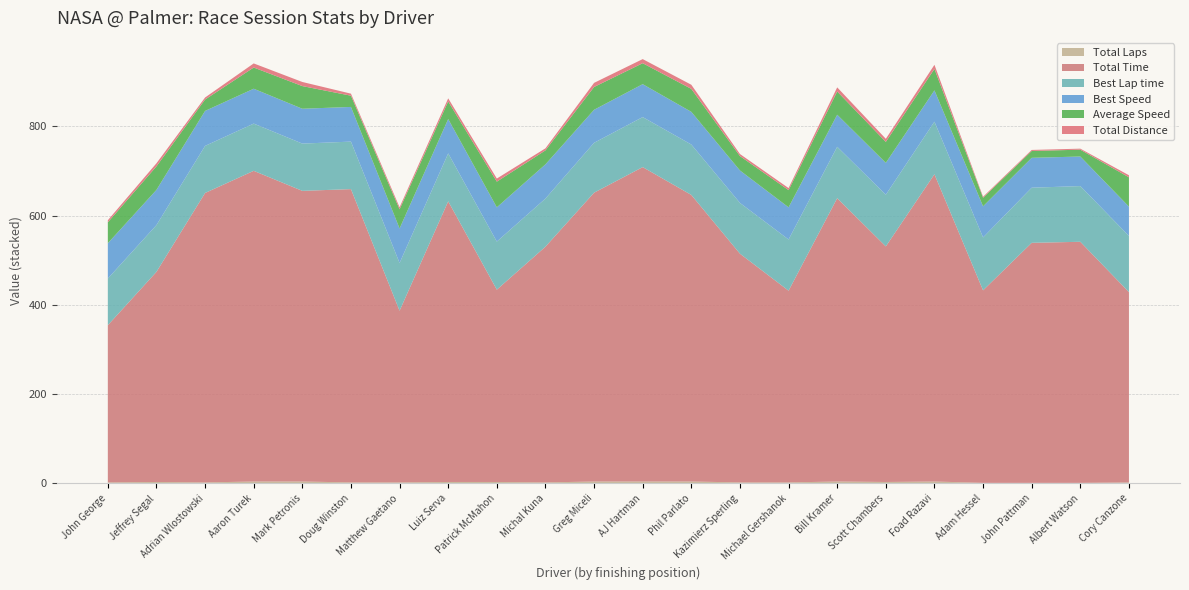

Reading left to right, list all the values displayed in this chart.

Total Laps: 2.0	3.0	2.0	4.0	4.0	2.0	2.0	3.0	3.0	2.0	4.0	4.0	4.0	2.0	2.0	4.0	3.0	4.0	1.0	1.0	1.0	2.0
Total Time: 352.5	471.1	648.9	696.6	651.7	657.6	384.9	629.2	431.2	528.5	647.6	705.0	642.5	512.8	429.9	635.3	528.1	688.9	431.6	538.2	540.5	426.7
Best Lap time: 104.6	104.9	105.5	105.9	106.0	106.5	107.1	107.5	107.7	107.9	111.8	112.1	113.0	113.8	114.7	115.2	115.9	117.8	118.6	123.6	124.9	125.9
Best Speed: 79.1	79.0	78.5	78.2	78.1	77.7	77.3	77.0	76.9	76.7	74.0	73.8	73.3	72.8	72.2	71.9	71.4	70.3	69.8	67.0	66.3	65.8
Average Speed: 47.0	52.7	25.5	47.5	50.8	25.2	43.0	39.5	57.6	31.3	51.1	47.0	51.5	32.3	38.5	52.1	47.0	48.1	19.2	15.4	15.3	65.8
Total Distance: 4.6	6.9	4.6	9.2	9.2	4.6	4.6	6.9	6.9	4.6	9.2	9.2	9.2	4.6	4.6	9.2	6.9	9.2	2.3	2.3	2.3	4.6